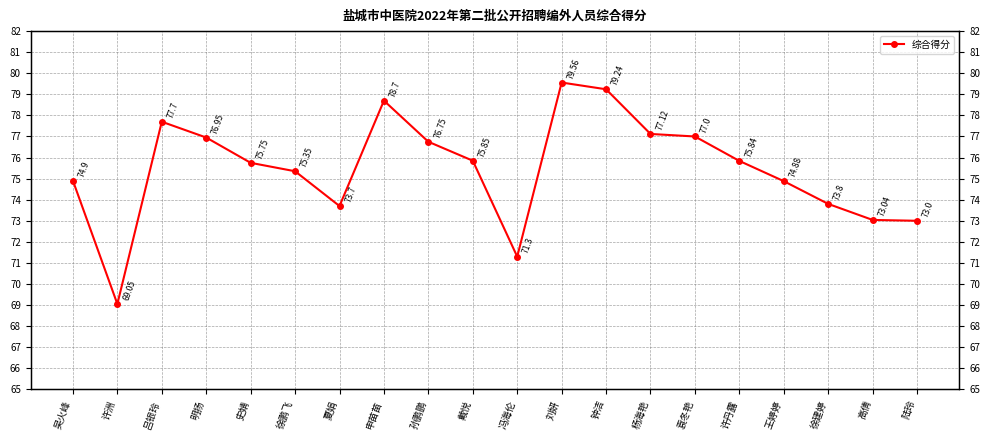

Where is the first local maximum?

吕银玲